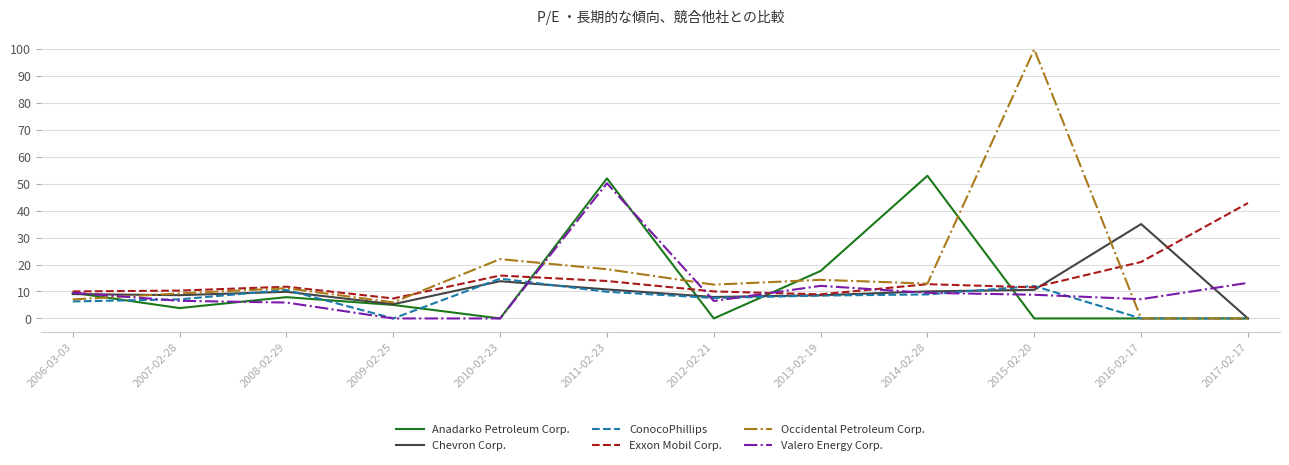

What is the difference between the Exxon Mobil Corp. values at 2008-02-29 and 2014-02-28?

0.9